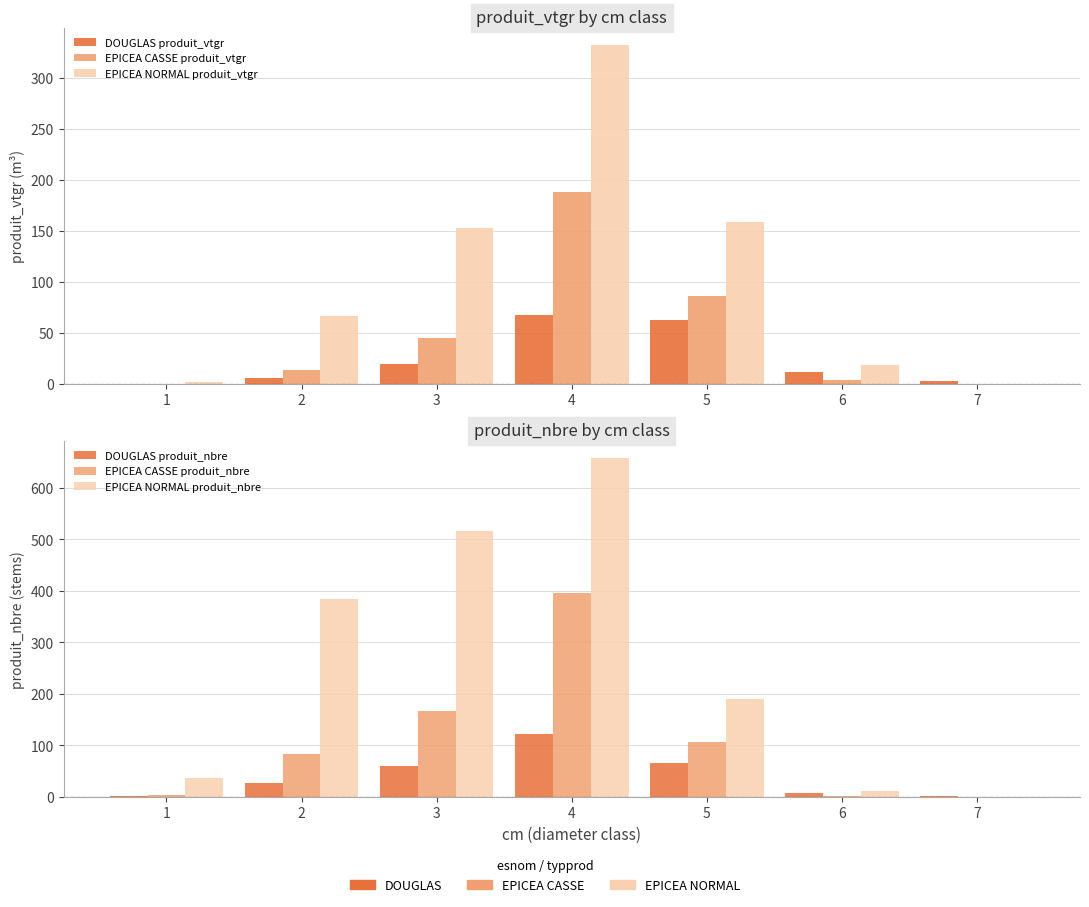

What is the difference between the second highest and second lowest values in the EPICEA NORMAL produit_nbre series?

504.0